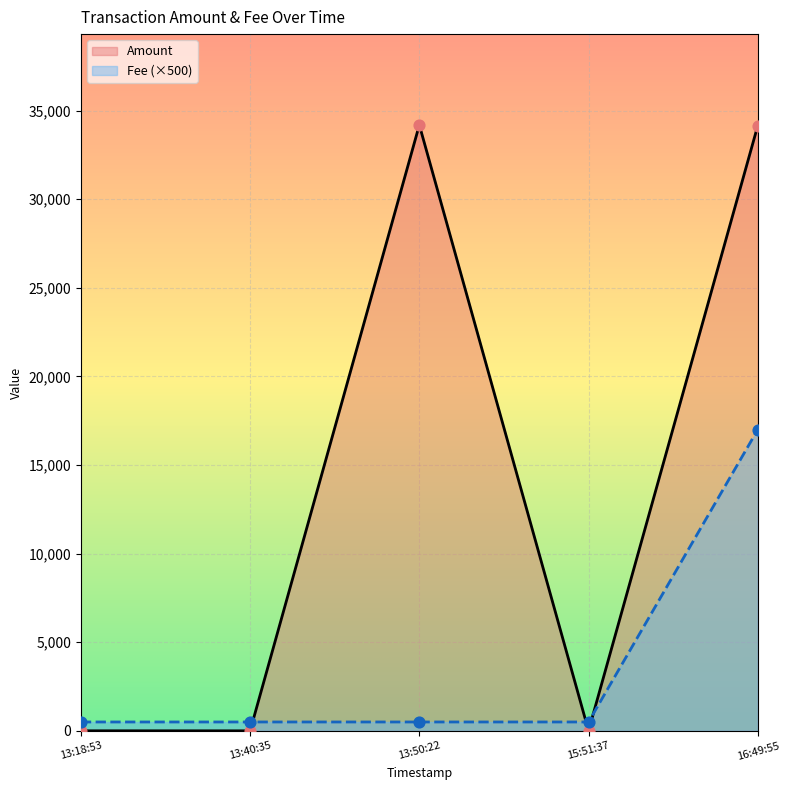

Which series has the largest Y range (max minus min)?

Amount